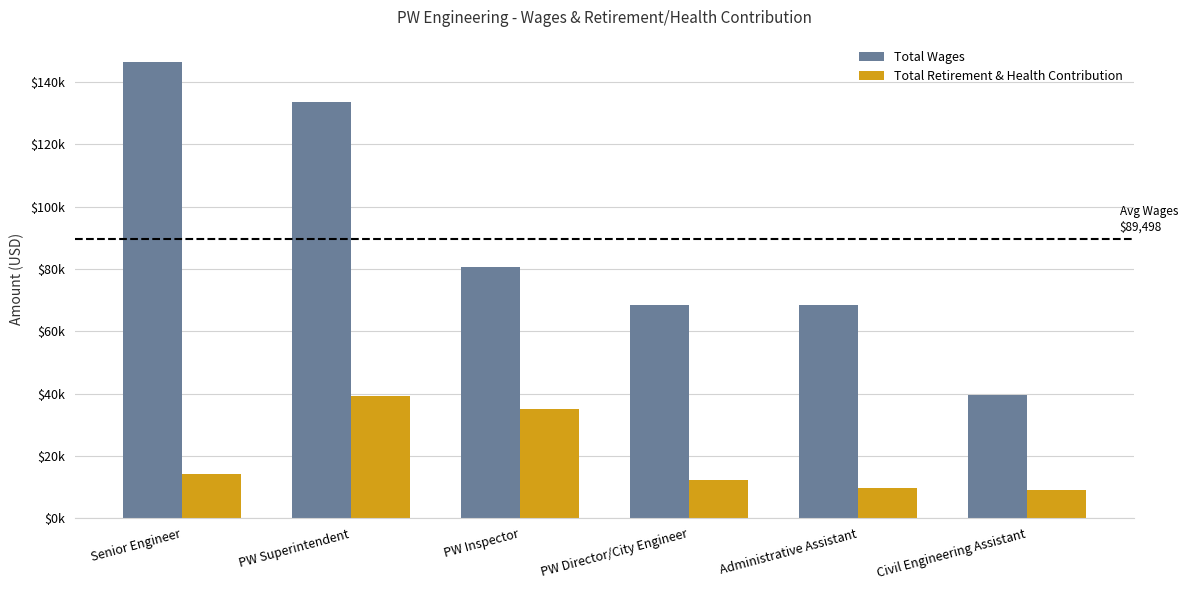

Where does the Total Wages series first go above 80604?

Senior Engineer